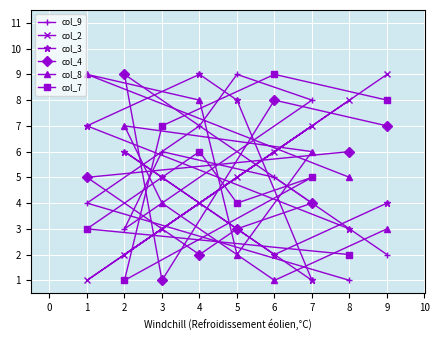

Is the value of col_8 at 4 greater than the value of col_4 at 5?

Yes